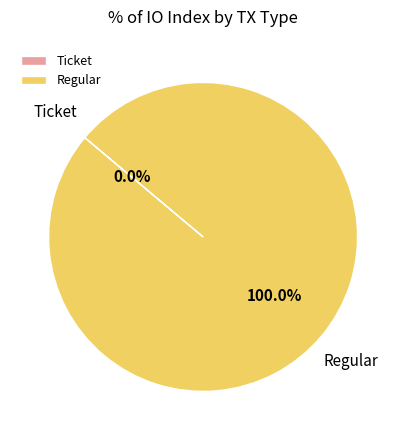

To the nearest percent, what portion does Regular represent?

100%